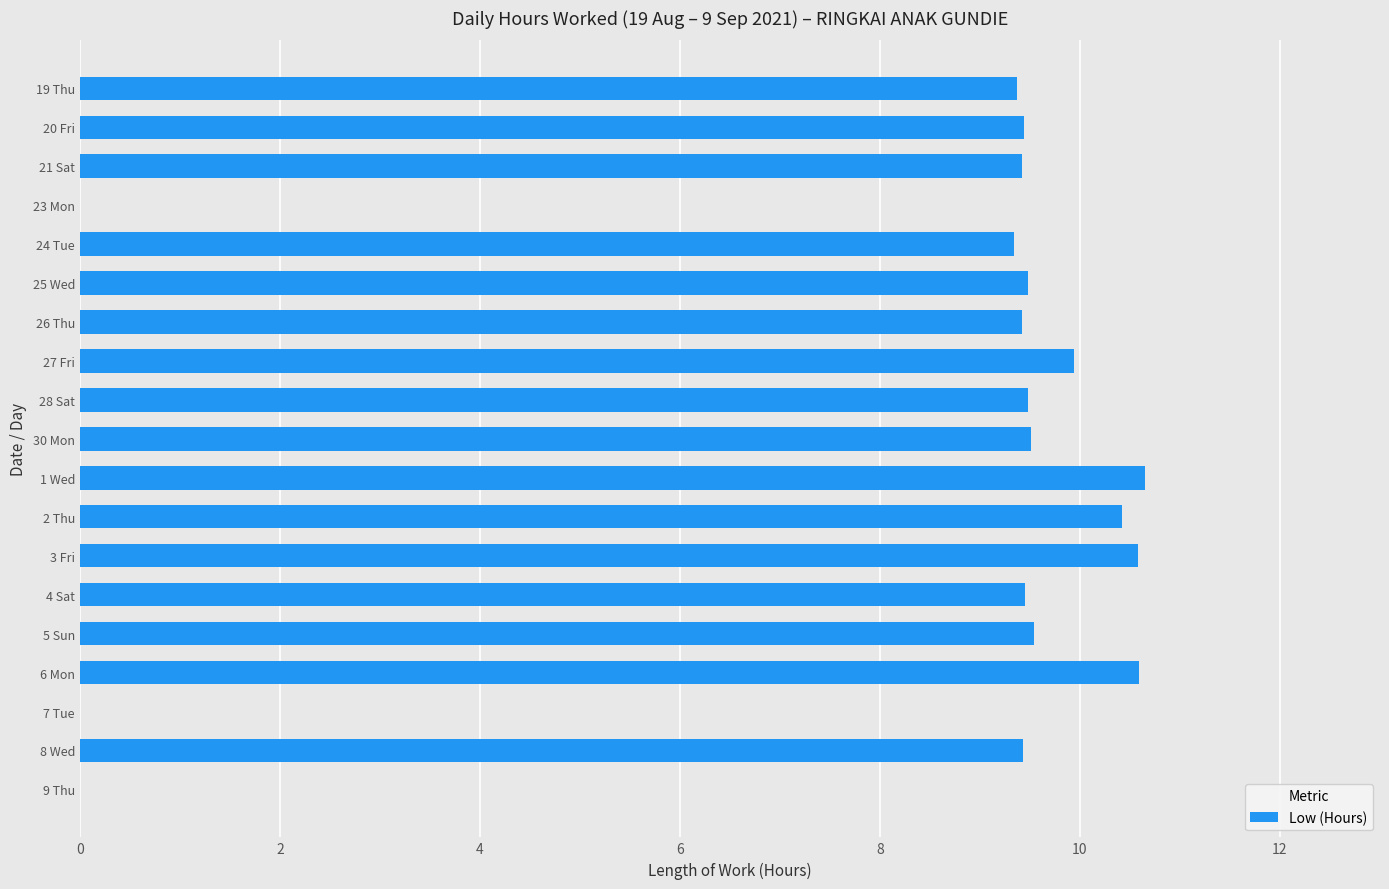

Are the bars grouped side by side (vs. stacked)?

No